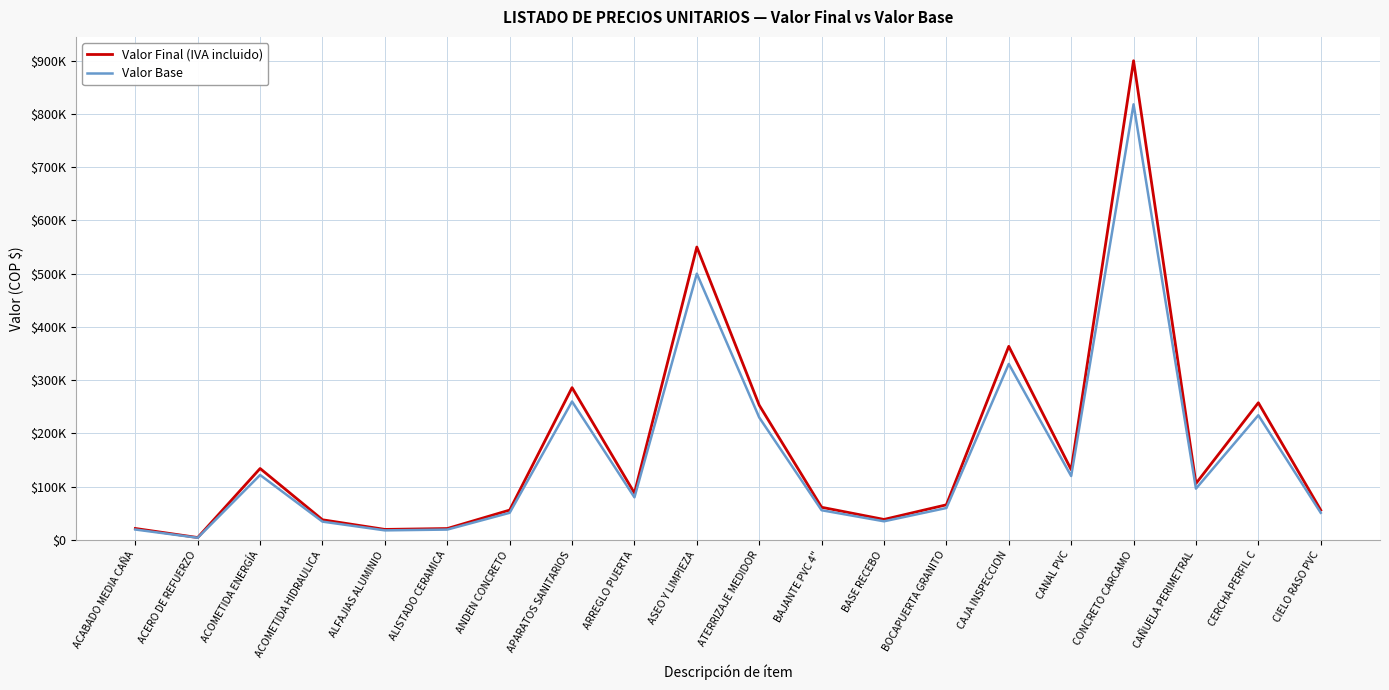

What are all the series names shown in the legend?

Valor Final (IVA incluido), Valor Base